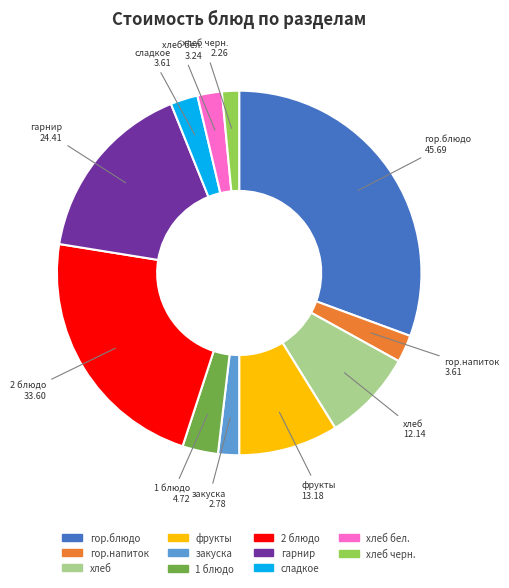

Is there any slice that represents more than half of the pie?

No